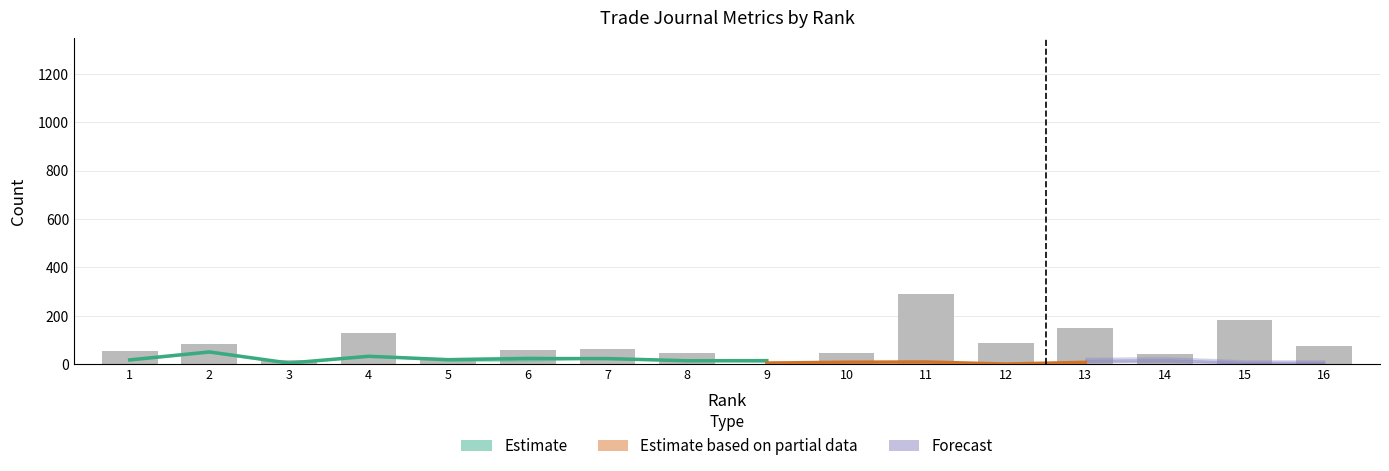

Reading left to right, transcribe all the data shown in this chart.

53	82	16	128	21	59	63	47	0	44	289	88	149	42	182	76